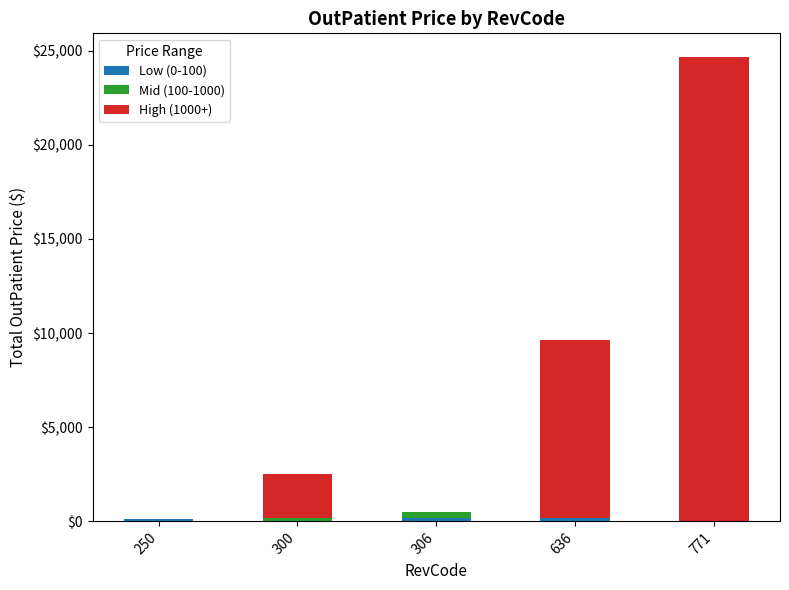

At which category is the sum across all series the highest?

771